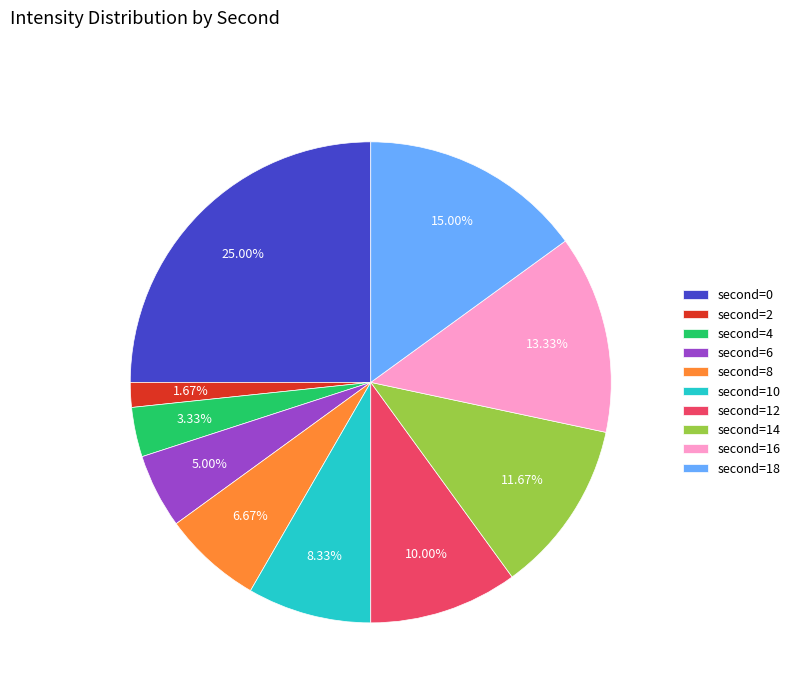

How many segments does this pie chart have?

10